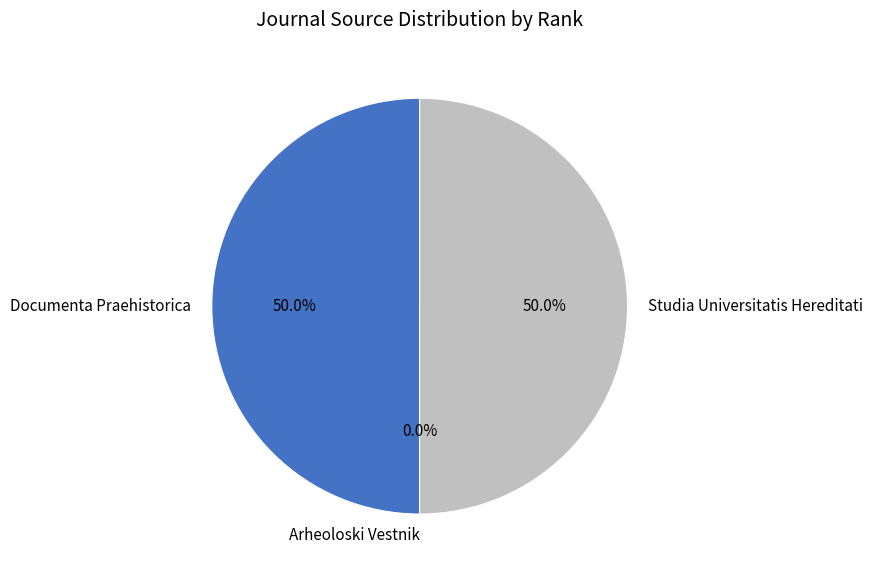

What percentage is the Studia Universitatis Hereditati slice, to the nearest percent?

50%